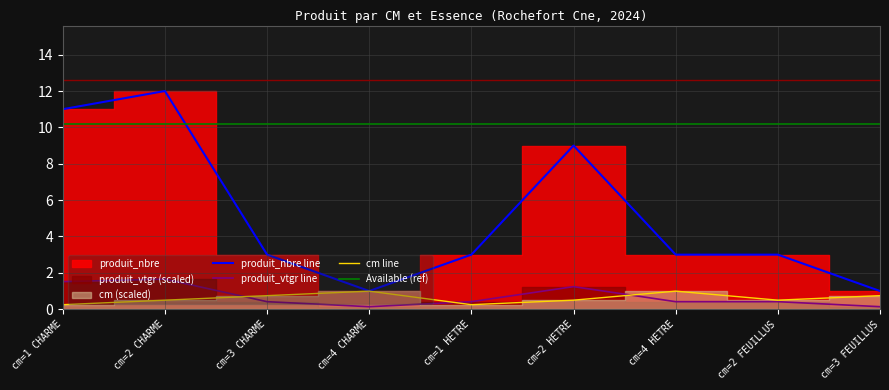

What is the label of the 2nd point from the right?

cm=2 FEUILLUS